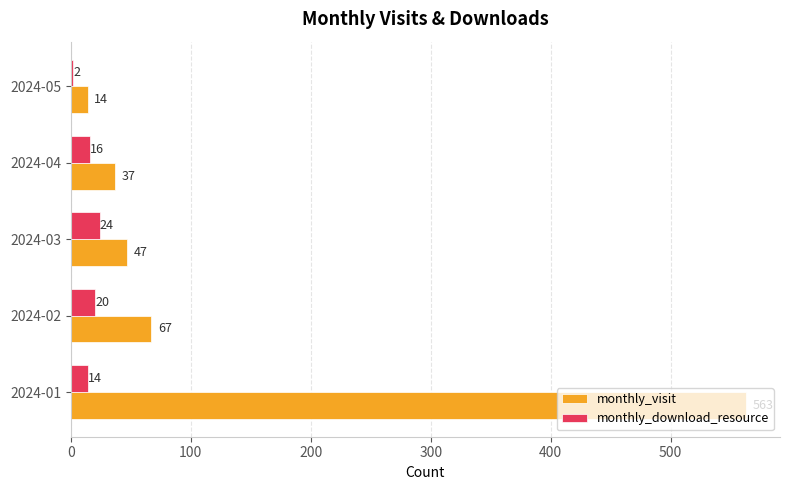

Rank the series by their average value, from lowest to highest.

monthly_download_resource, monthly_visit